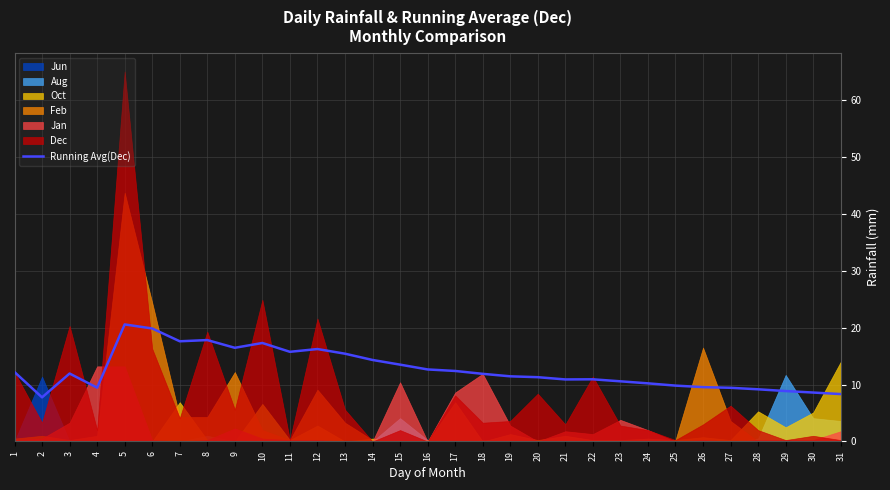

What is the sum of all values?

392.1